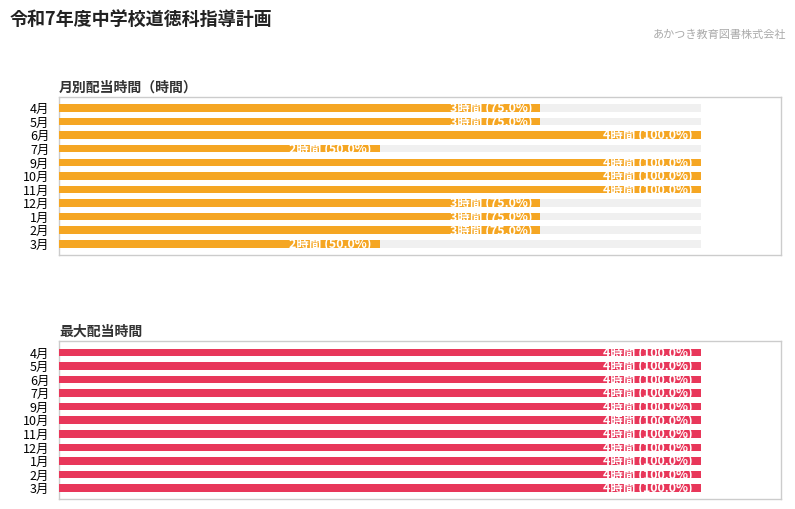

True or false: 月別配当時間（時間） has a value of 1.1 at 10月.

False